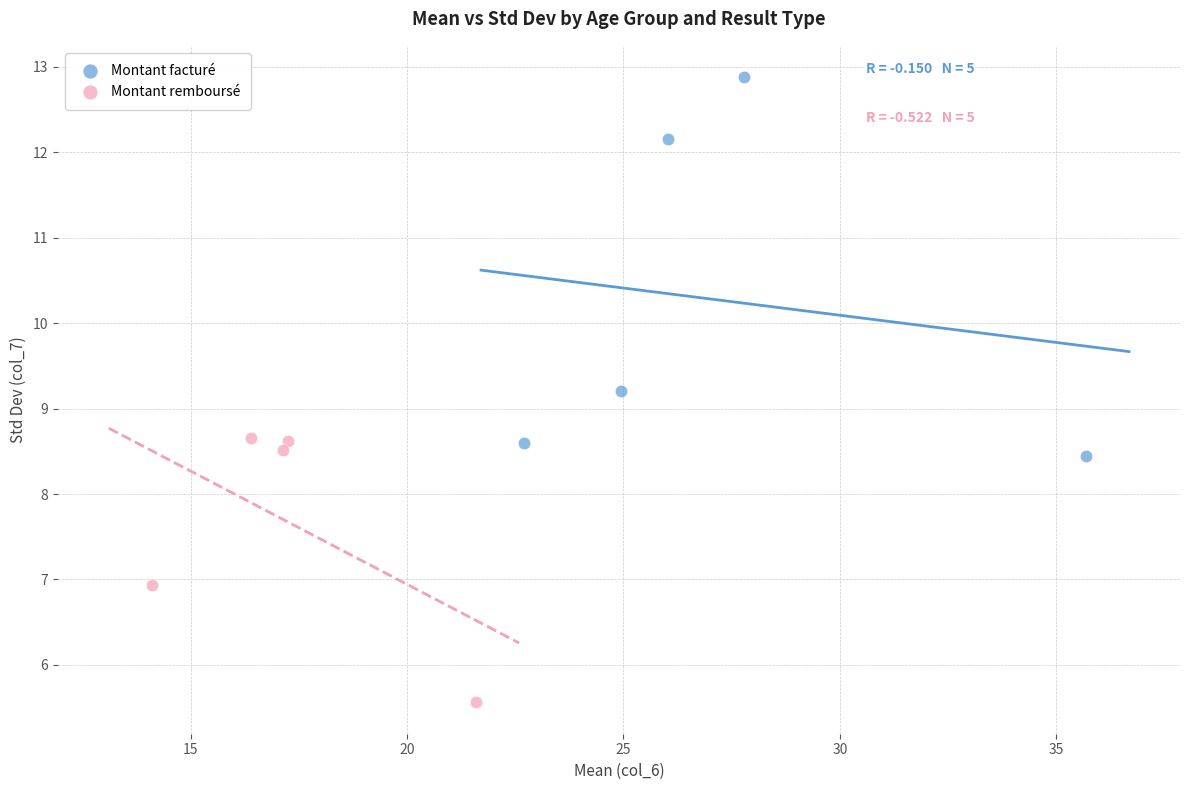

Which series contains the highest Y value?

Montant facturé